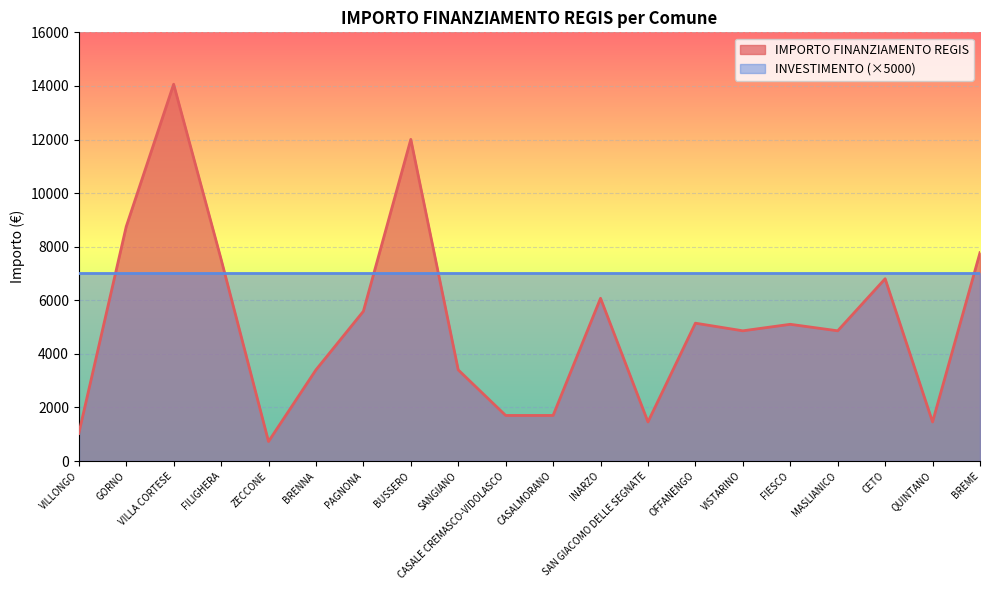

Reading left to right, what are all the values shown in this chart?

1029	8748	14063	7533	729	3402	5589	12005	3402	1701	1701	6075	1458	5145	4860	5103	4860	6804	1458	7776